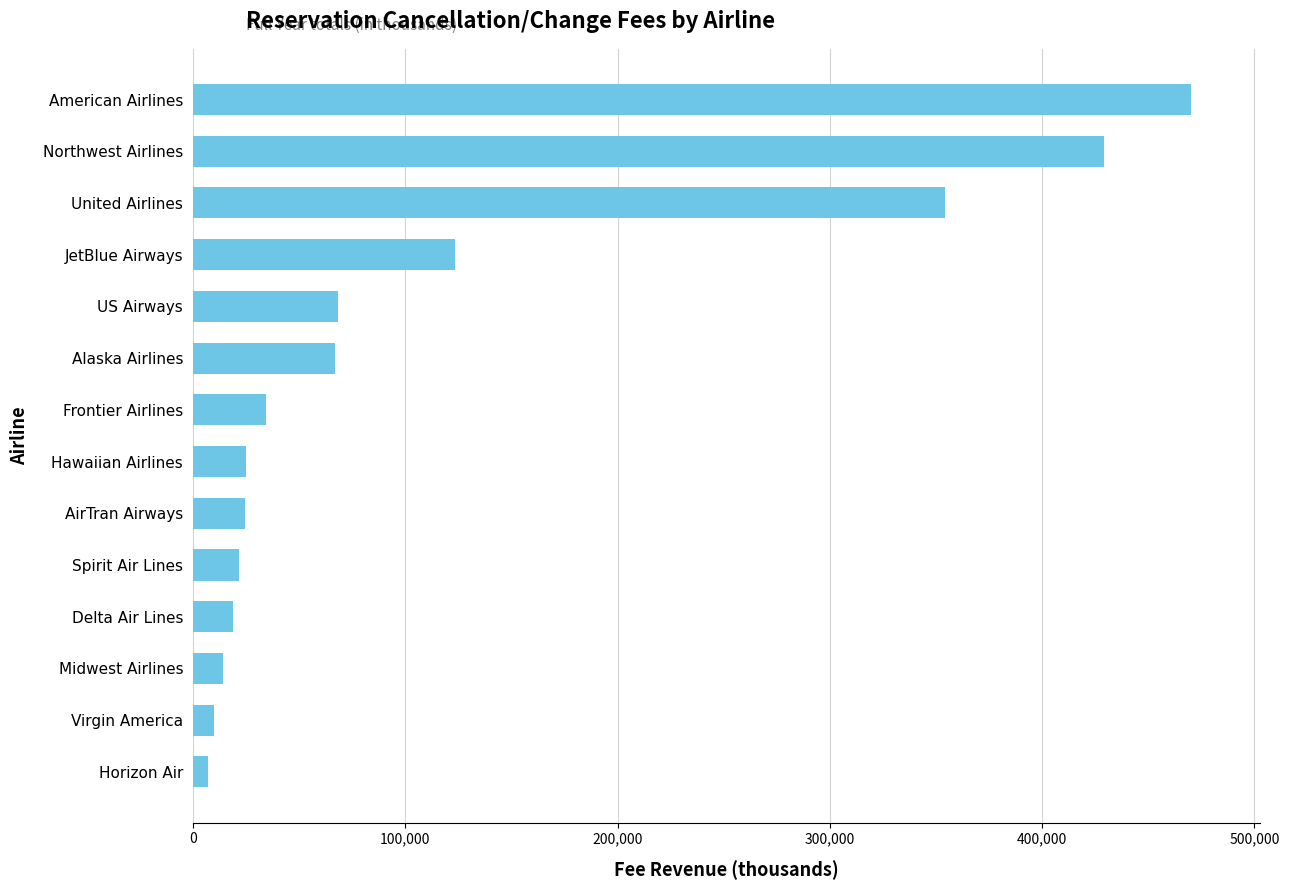

How many distinct data groups are displayed?

1